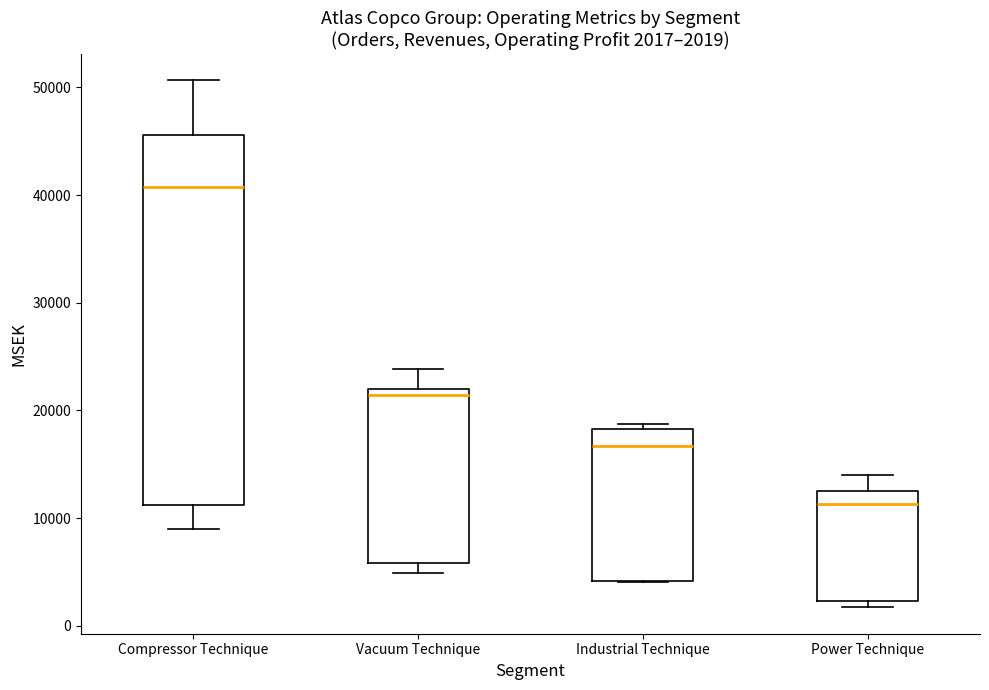

Which box's median line is the lowest?

Power Technique